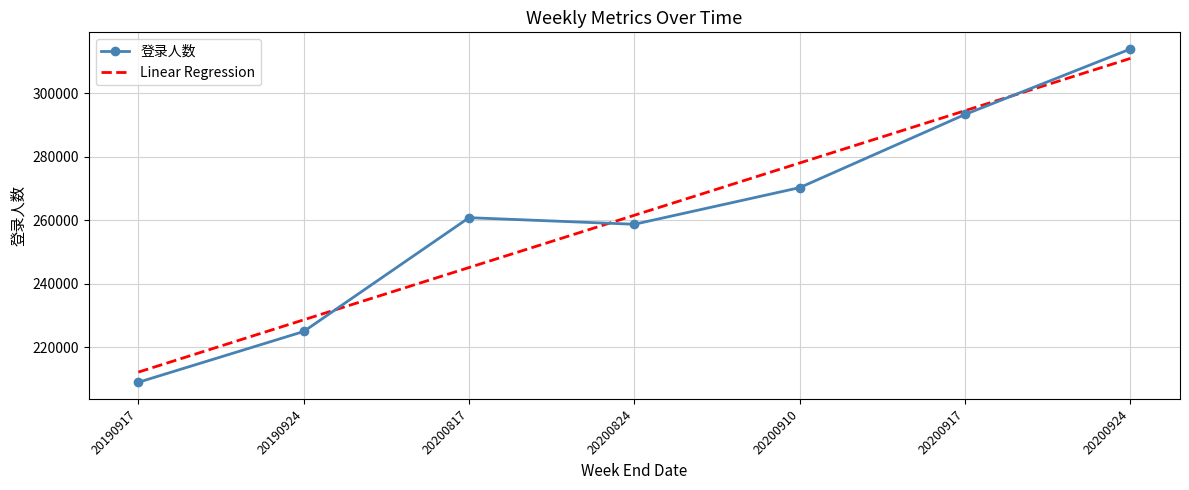

The Linear Regression series shows 434339.3 at 20200817. True or false?

False